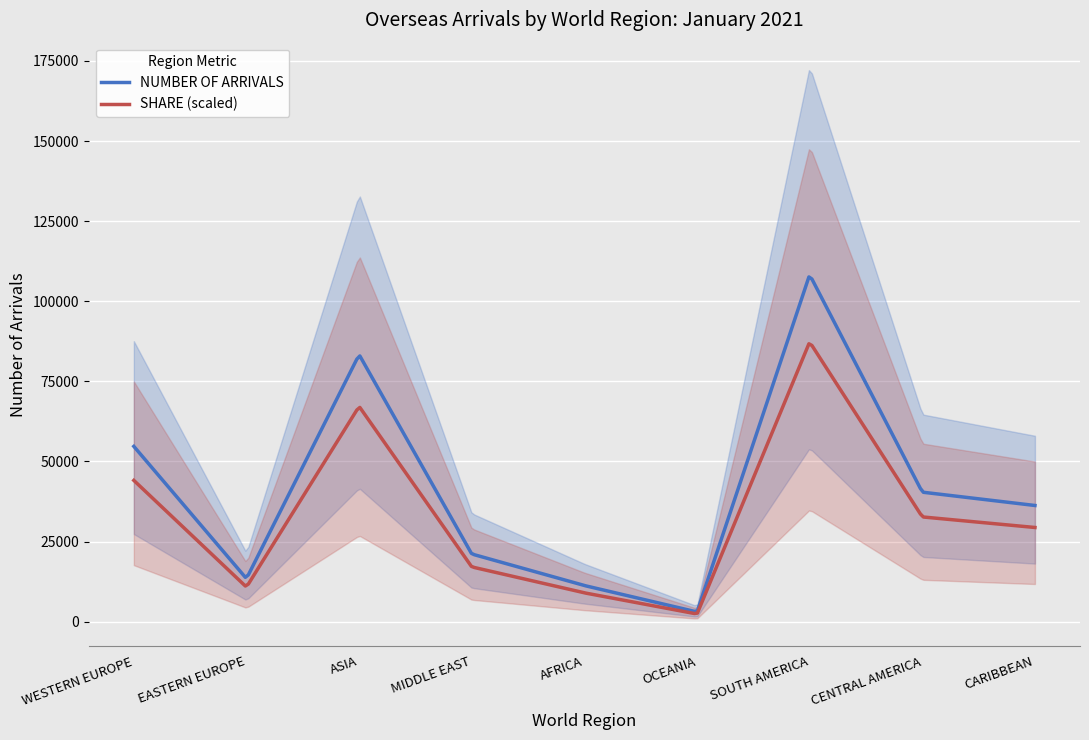

How many categories are shown in the chart?

9